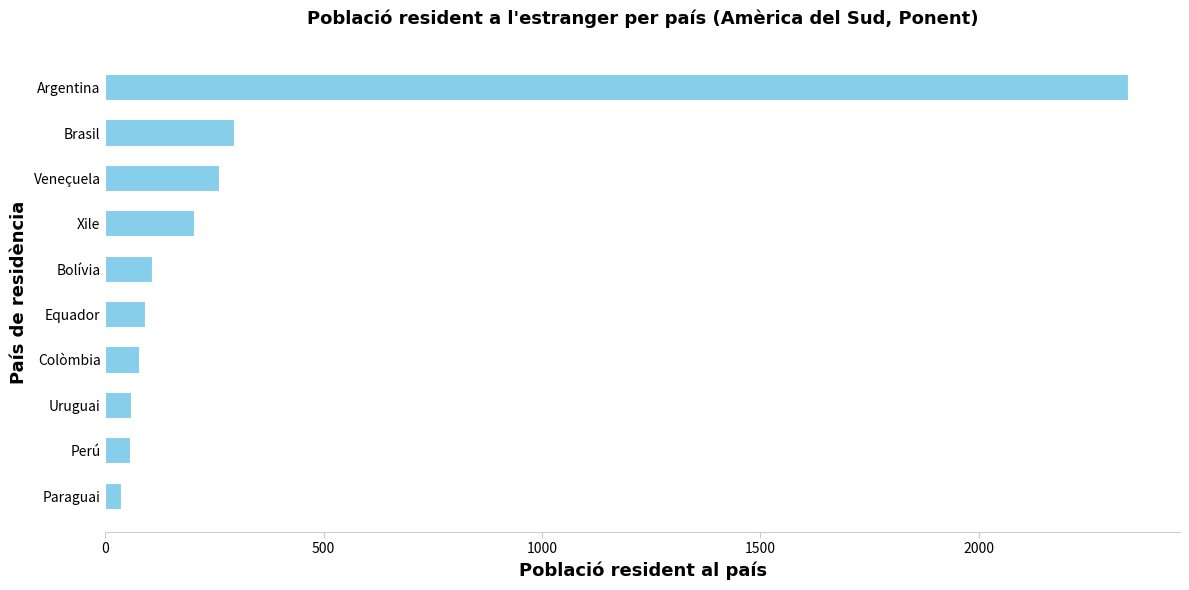

What is the change in value from Xile to Bolívia?

-98